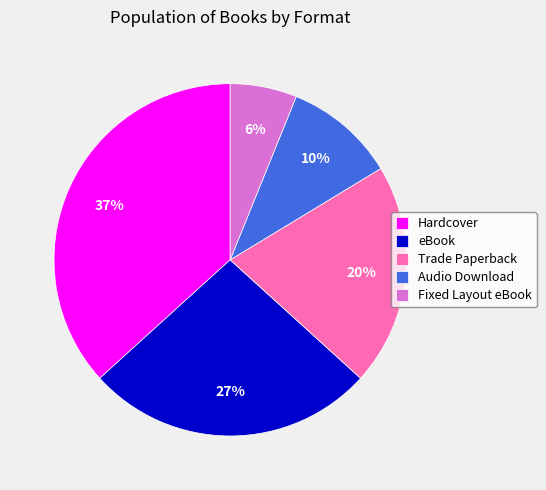

What is the smallest slice in the pie chart?

Fixed Layout eBook